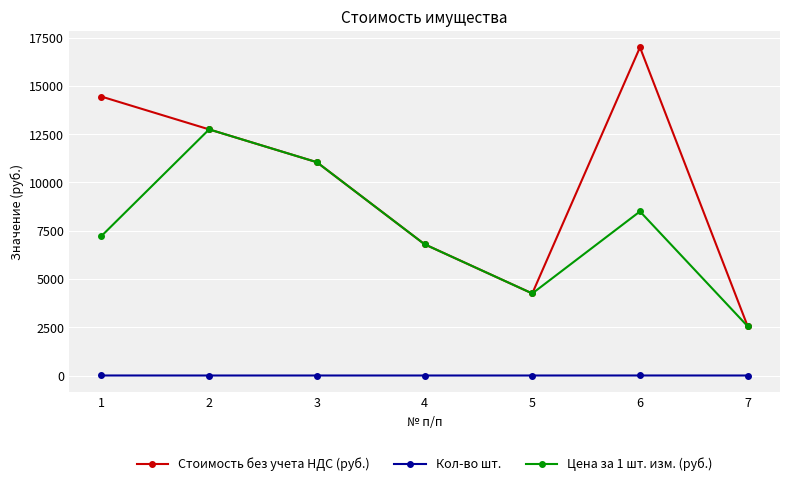

Does the chart have visible grid lines?

Yes